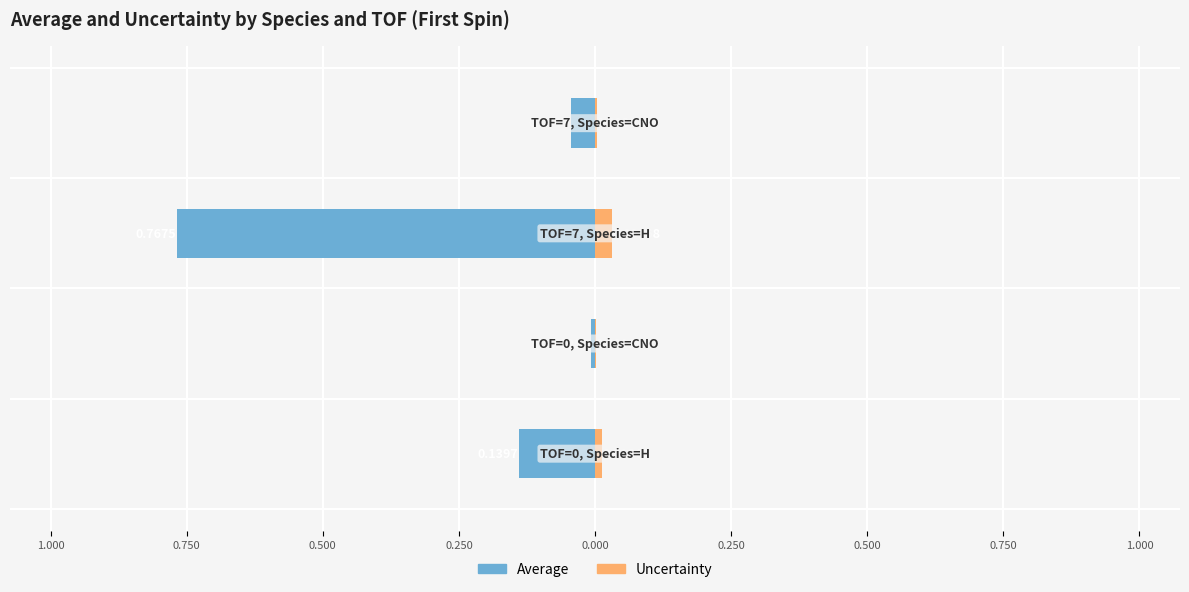

How many categories are shown in the chart?

4